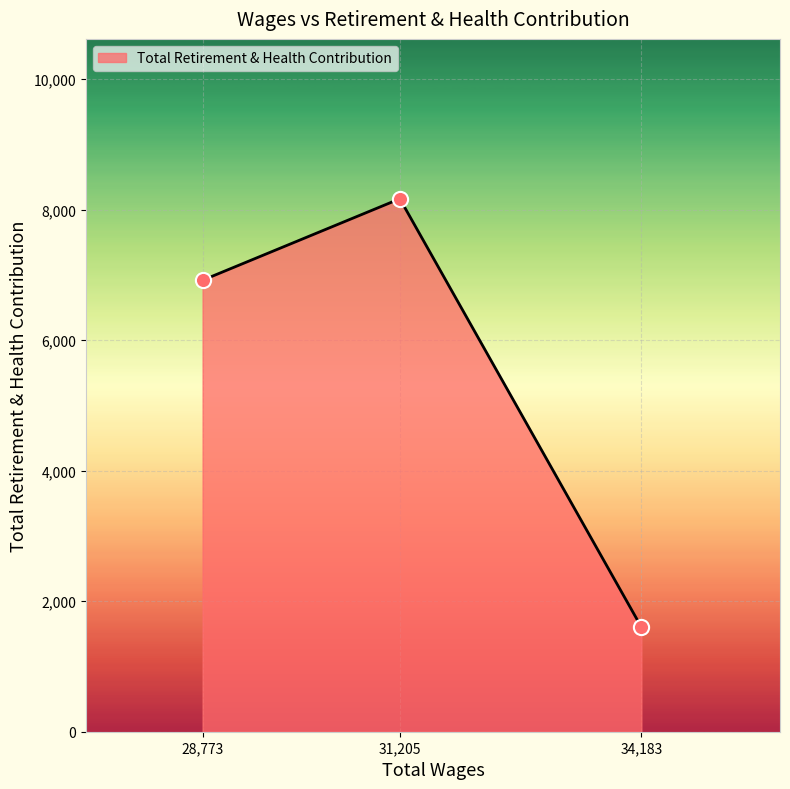

Which has a higher value, 31,205 or 34,183?

31,205